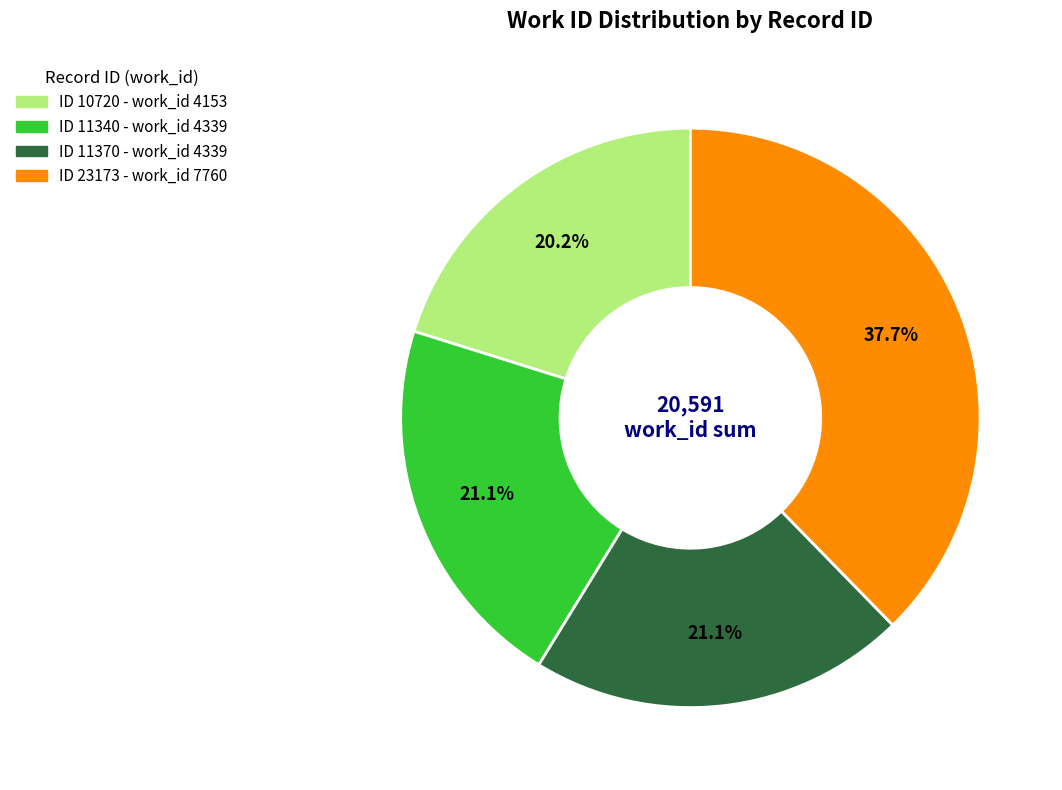

How many segments does this pie chart have?

4